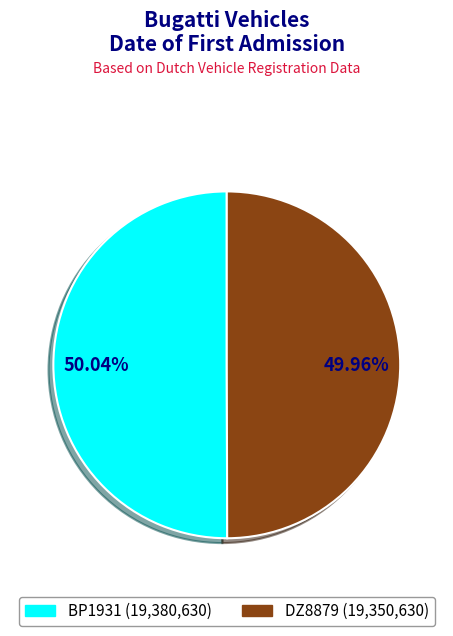

Is there a majority slice in this chart?

Yes